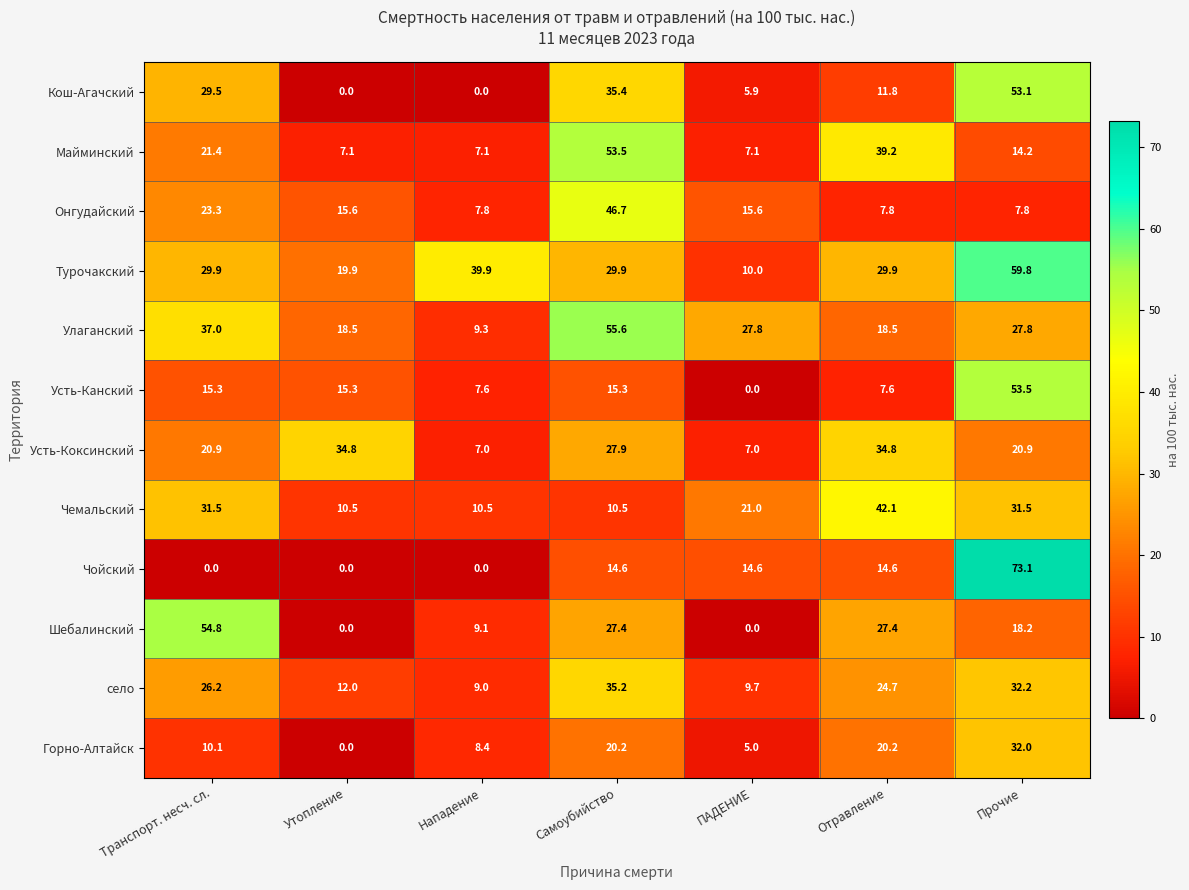

Which category has the highest value in the Чойский series?

Прочие